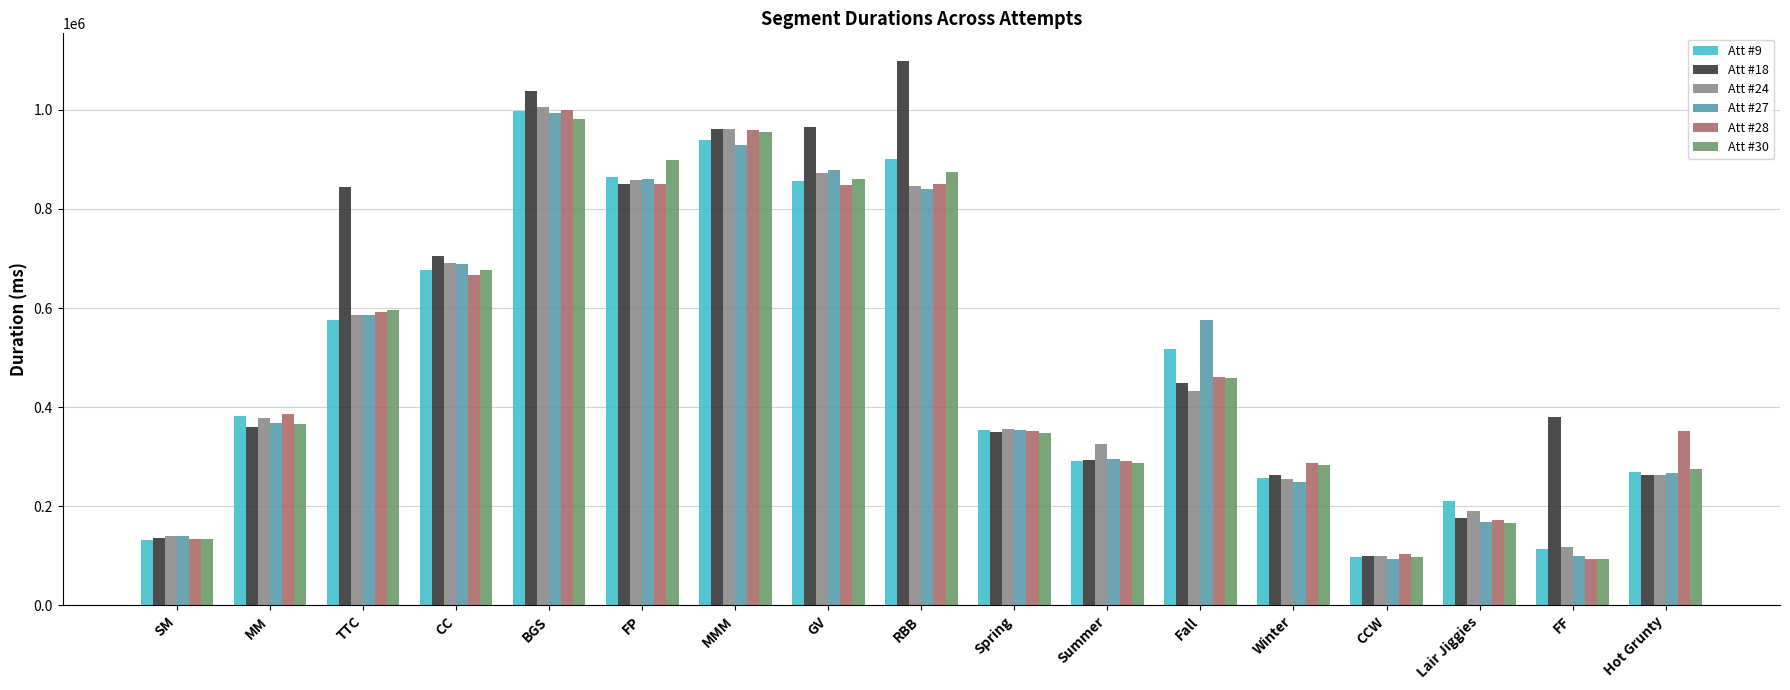

What is the smallest value displayed?

93801